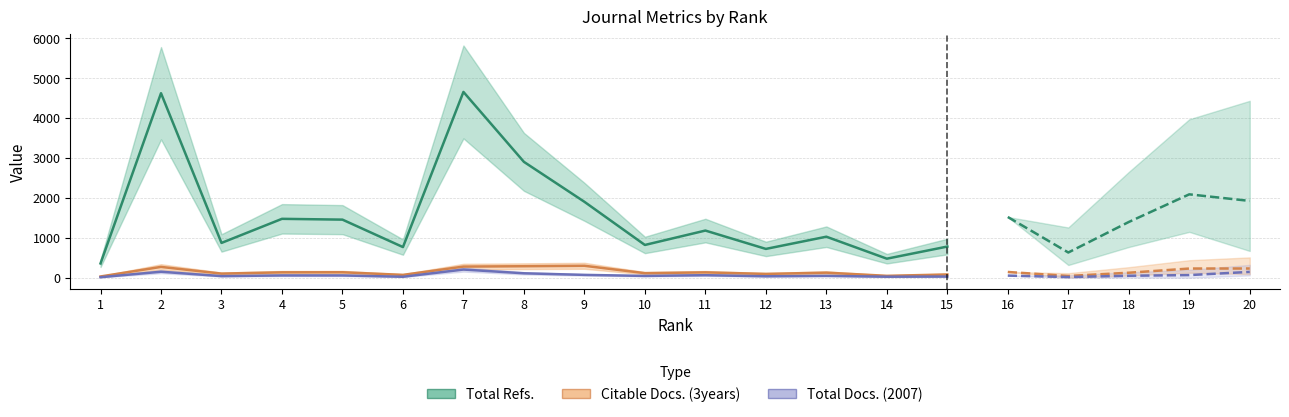

Is the value of Total Docs. (2007) at 9 greater than the value of Total Refs. at 10?

No